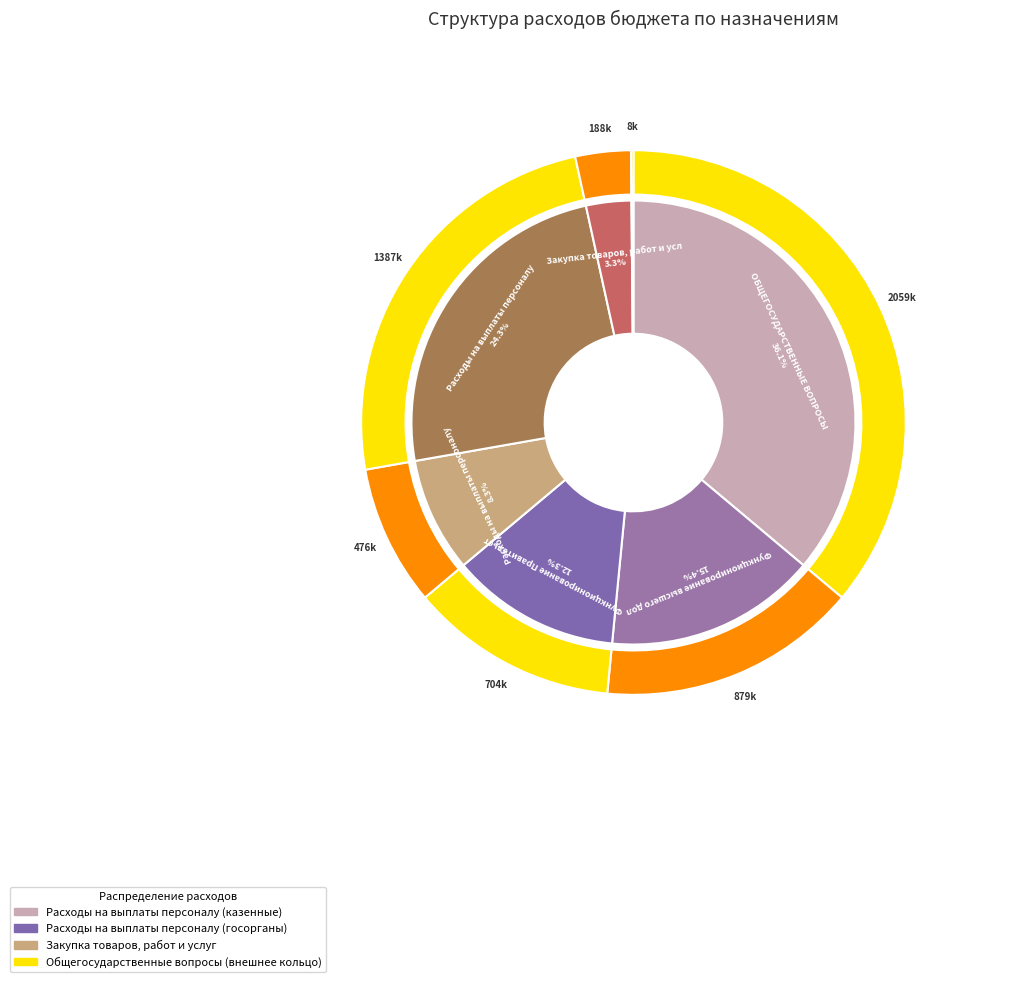

How many slices are in this pie chart?

7